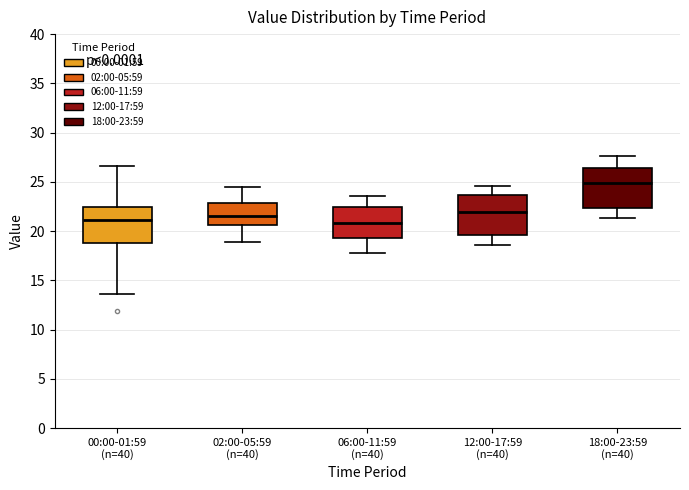

Reading left to right, transcribe this box plot: for each box, give where its median line is, the range the box spans, and where its two whiskers end, as read against the y-axis. The values are not printed on the chart, so give them approximately, as read against the axis.

00:00-01:59 (n=40): median 21.0, box 19.0 to 22.5, whiskers 13.5 to 26.5
02:00-05:59 (n=40): median 21.5, box 20.5 to 23.0, whiskers 19.0 to 24.5
06:00-11:59 (n=40): median 21.0, box 19.5 to 22.5, whiskers 18.0 to 23.5
12:00-17:59 (n=40): median 22.0, box 19.5 to 23.5, whiskers 18.5 to 24.5
18:00-23:59 (n=40): median 25.0, box 22.5 to 26.5, whiskers 21.5 to 27.5